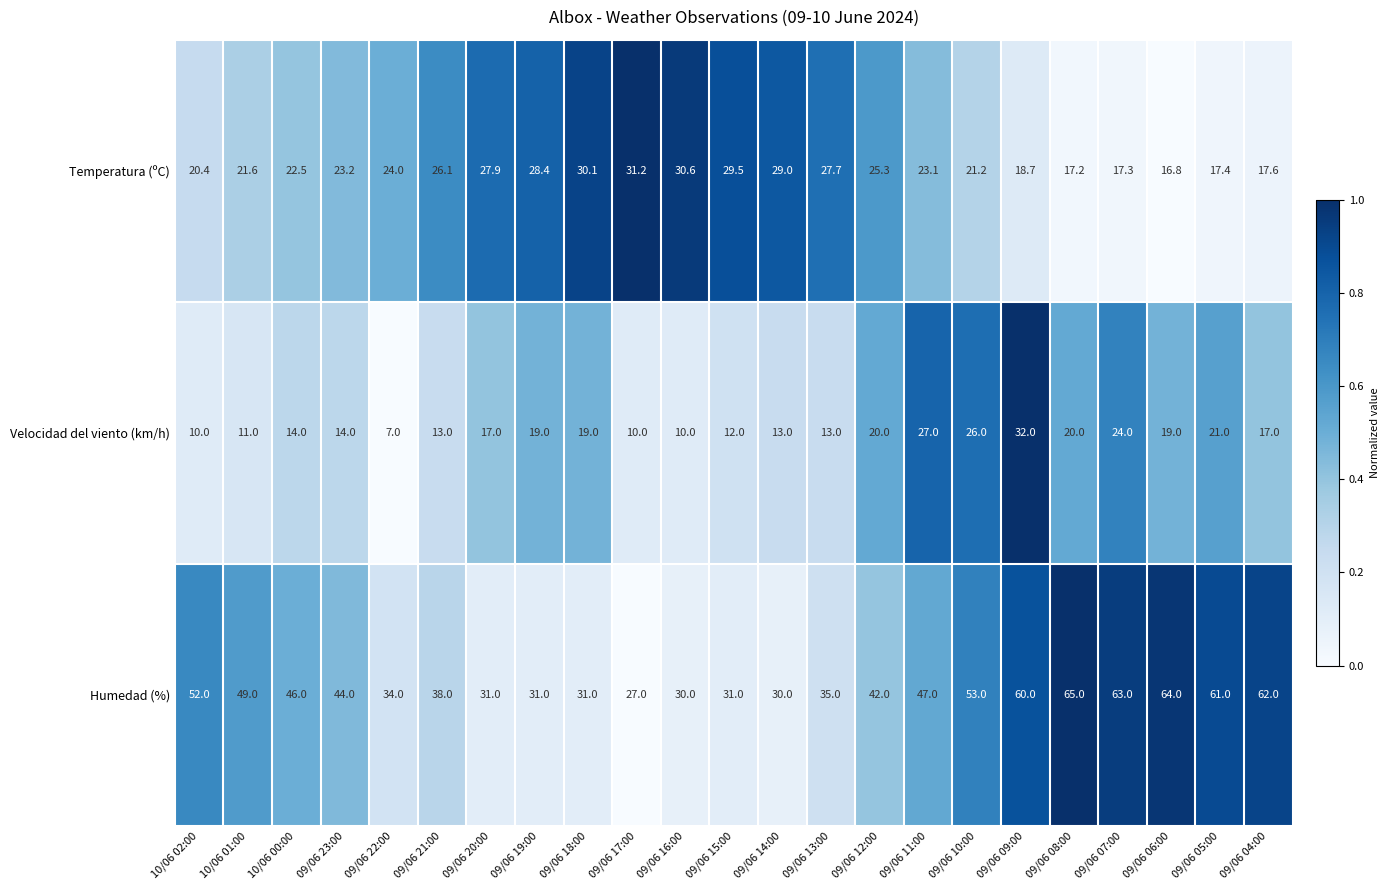

How many distinct data groups are displayed?

3